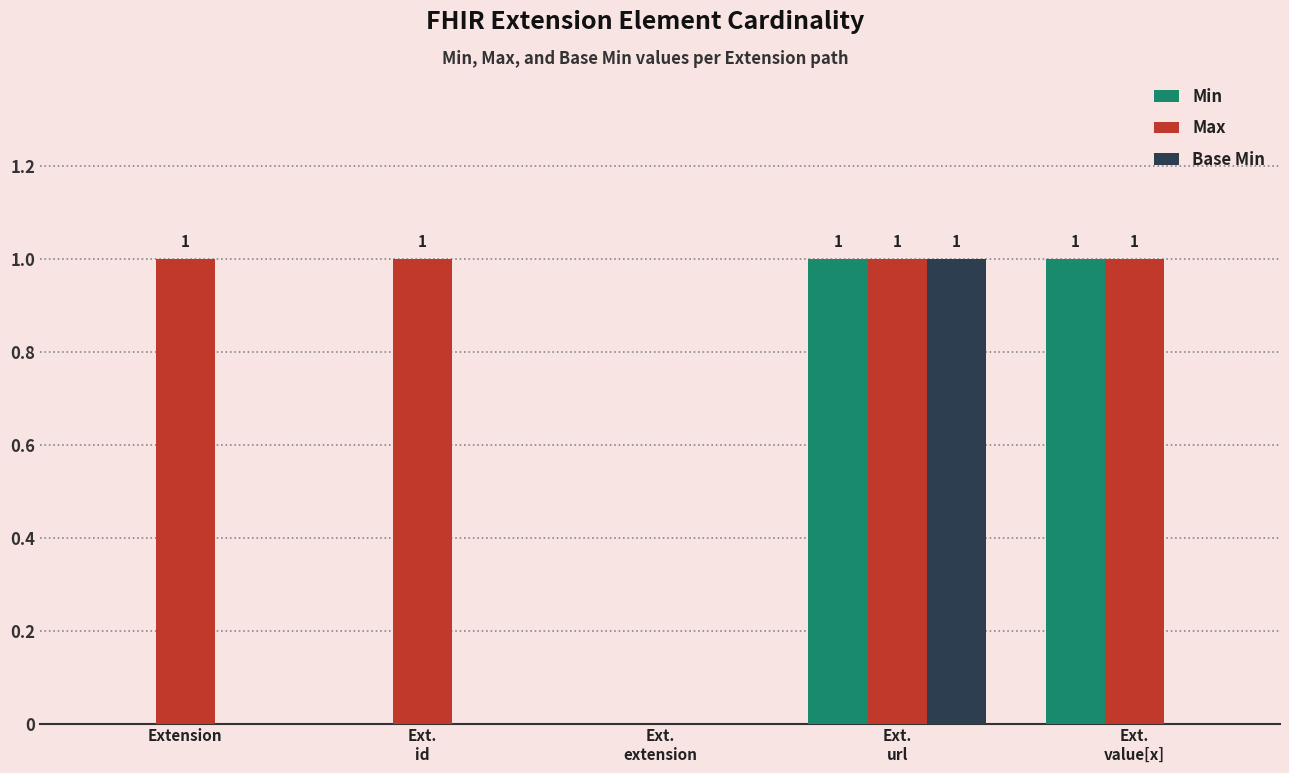

Which series has the largest total across all categories?

Max